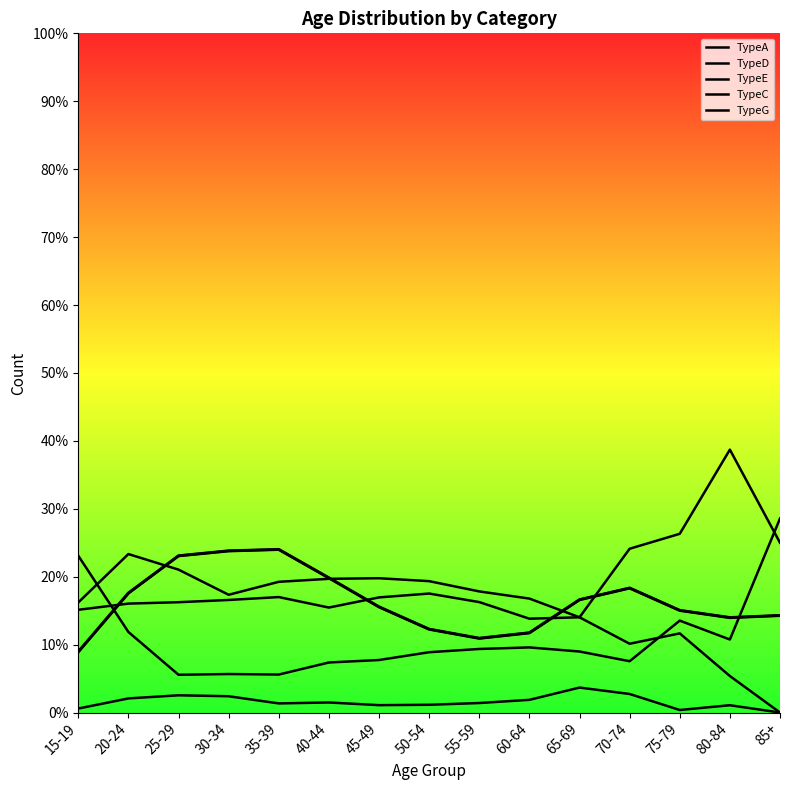

At which label is TypeC closest to 17?

75-79